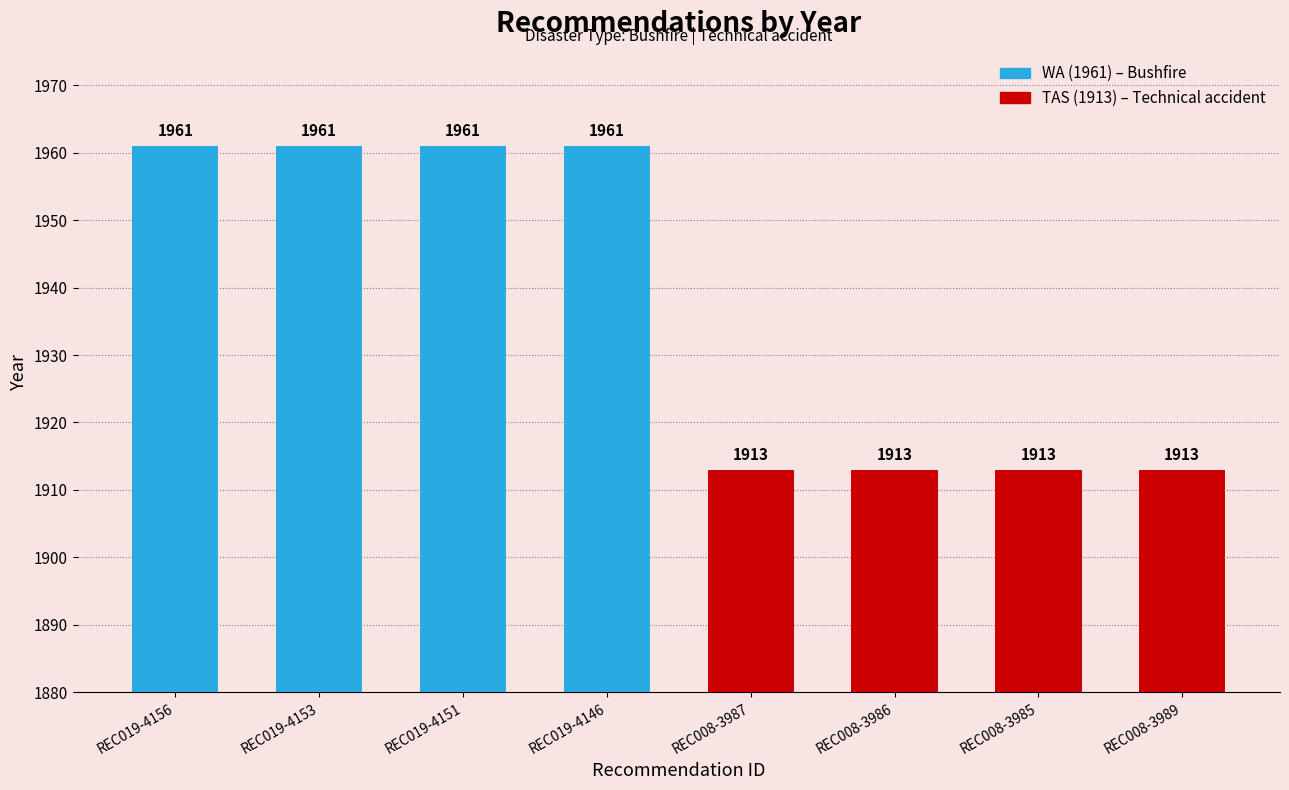

What is the label of the 4th bar from the right?

REC008-3987